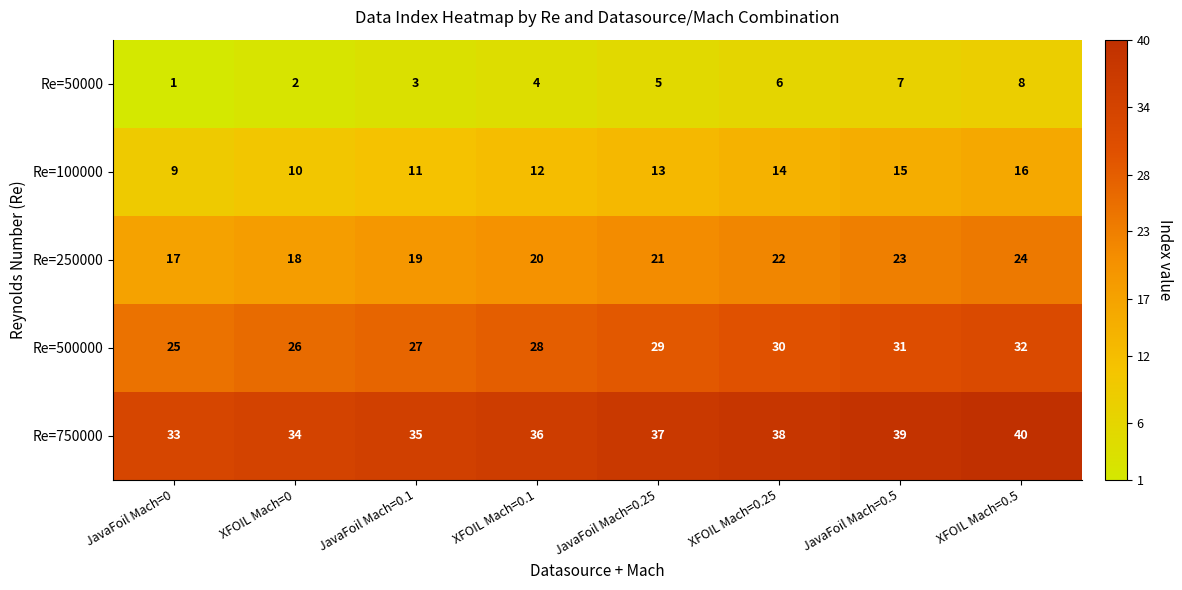

At how many categories does at least one series exceed 18?

8